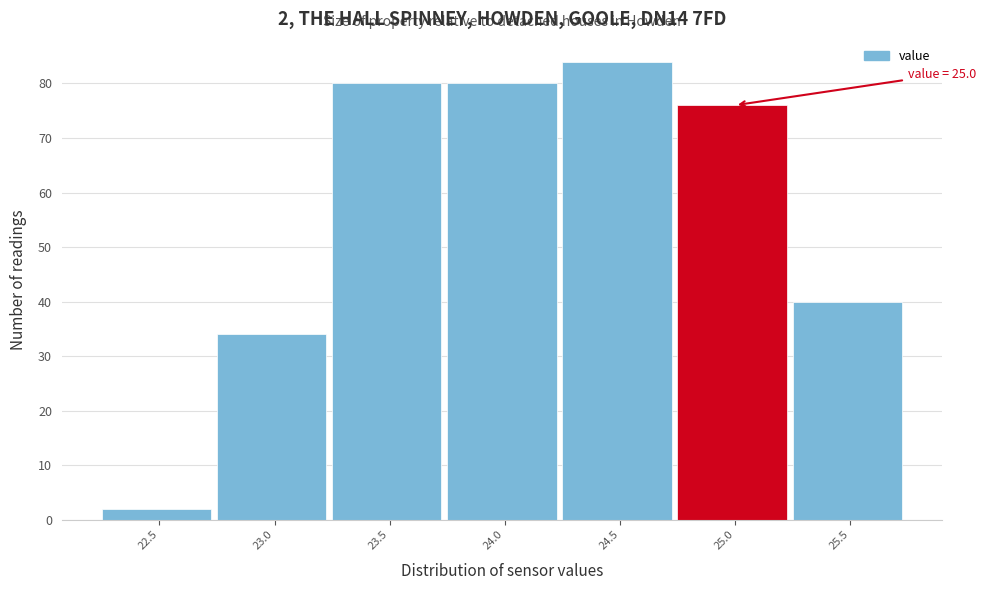

Reading left to right, extract all data points from this chart.

2	34	80	80	84	76	40